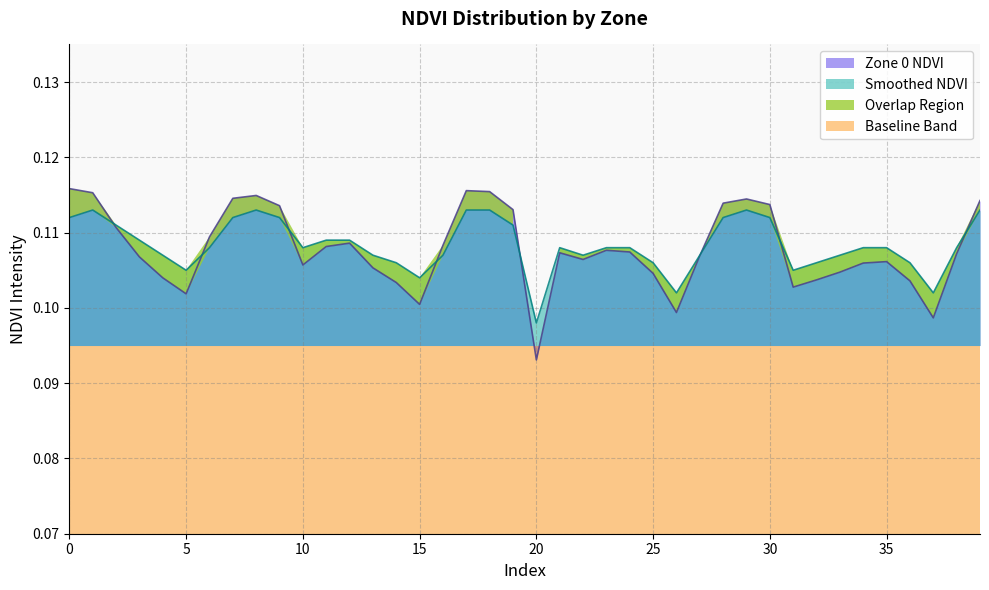

What is the sum of the Smoothed NDVI values at 6 and 34?

0.2